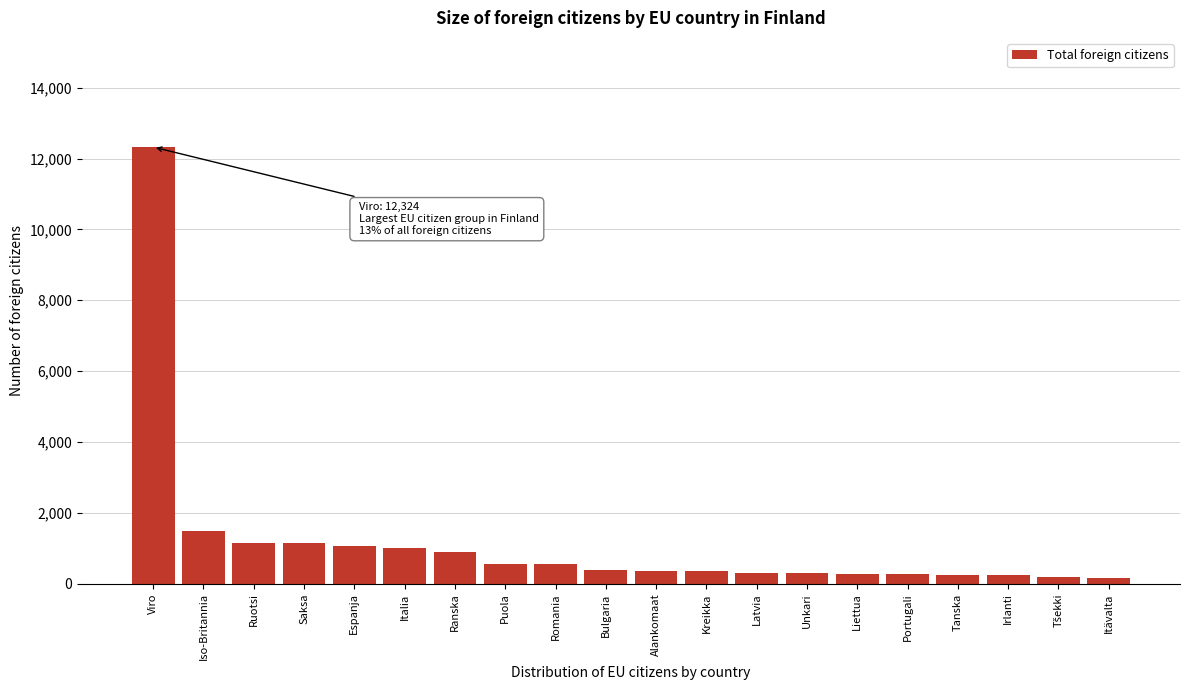

What is the difference between the maximum and minimum values?

12162